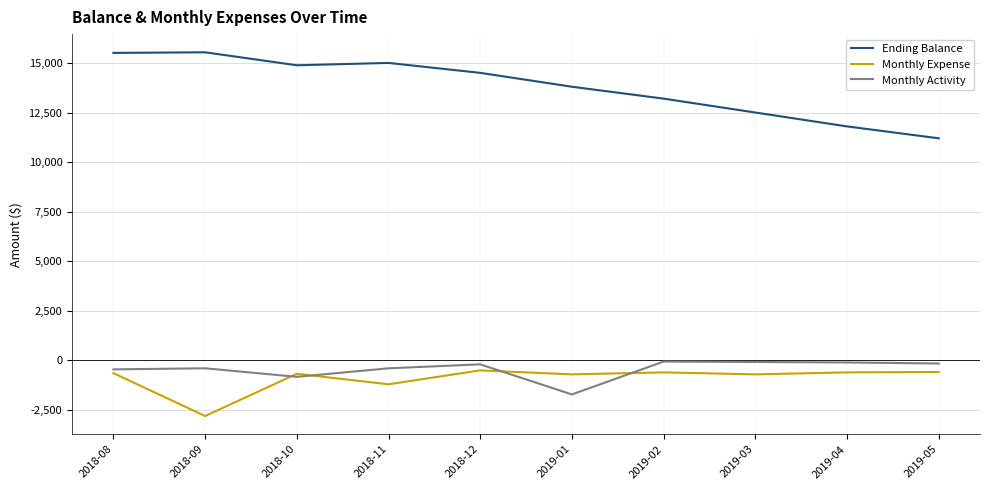

The value of Ending Balance at 2019-05 is 17852.0. True or false?

False